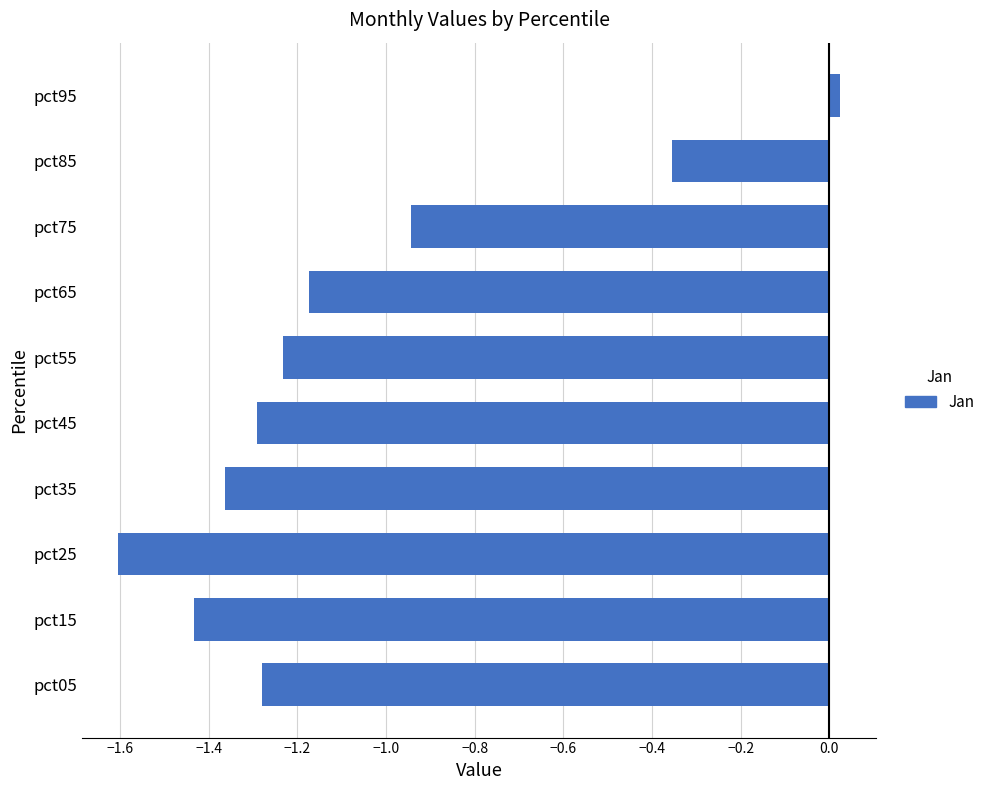

Which has a higher value, pct25 or pct45?

pct45